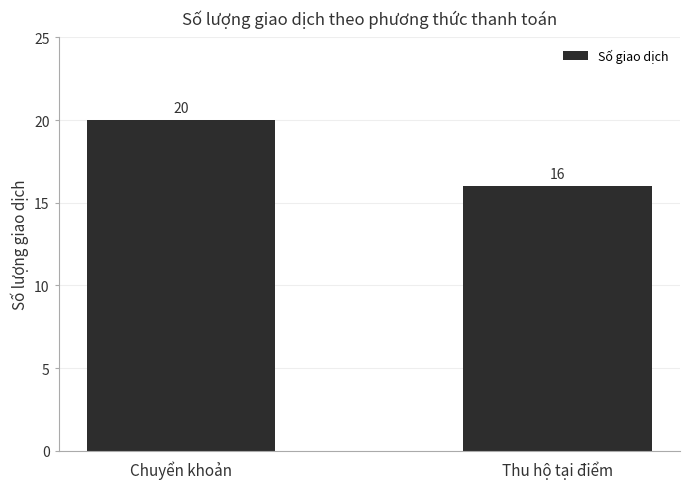

Which has a higher value, Thu hộ tại điểm or Chuyển khoản?

Chuyển khoản